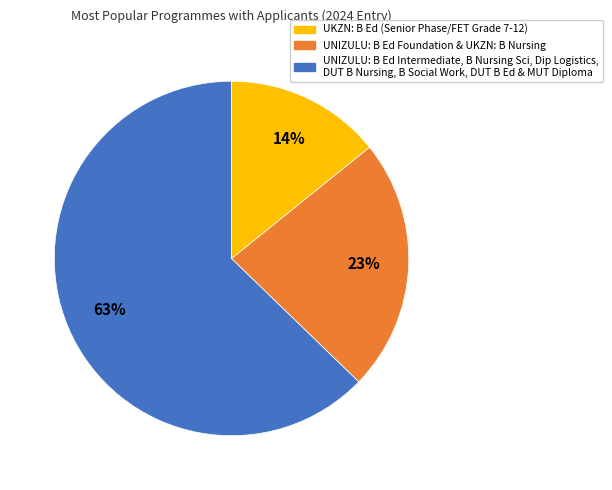

To the nearest percent, what is the average slice percentage?

33%